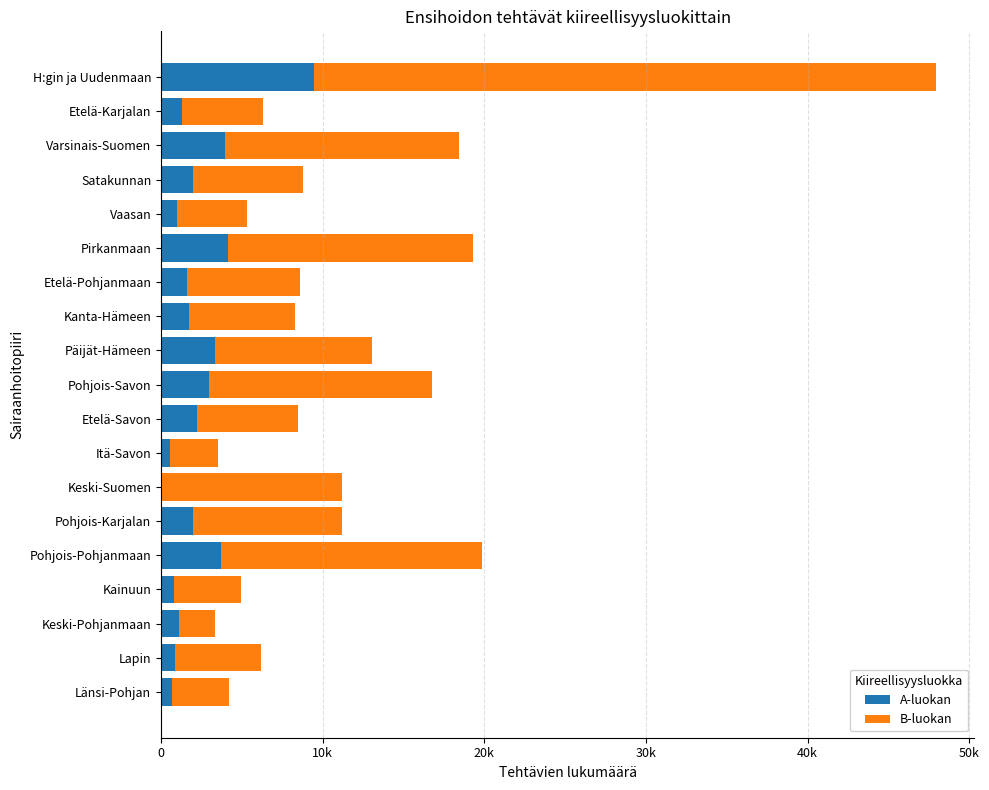

What are all the series names shown in the legend?

A-luokan, B-luokan